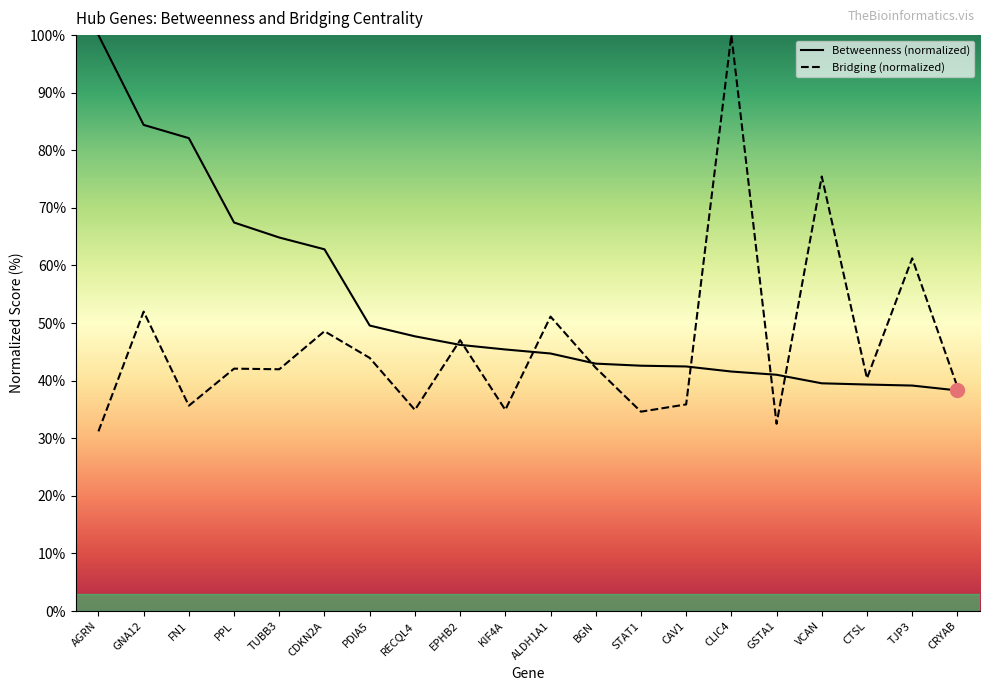

Where do Betweenness and Bridging first cross each other?

RECQL4 and EPHB2